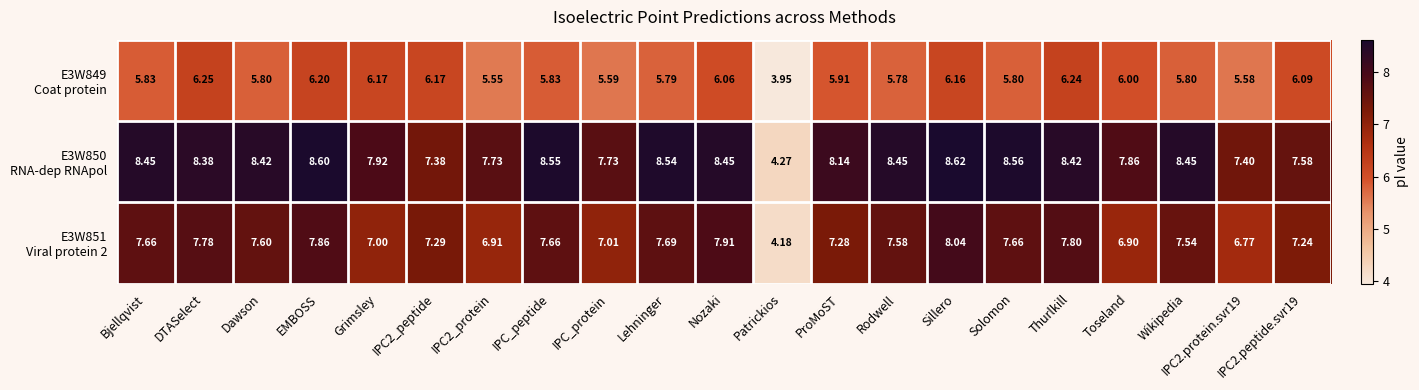

Which category has the lowest value across all series?

Patrickios